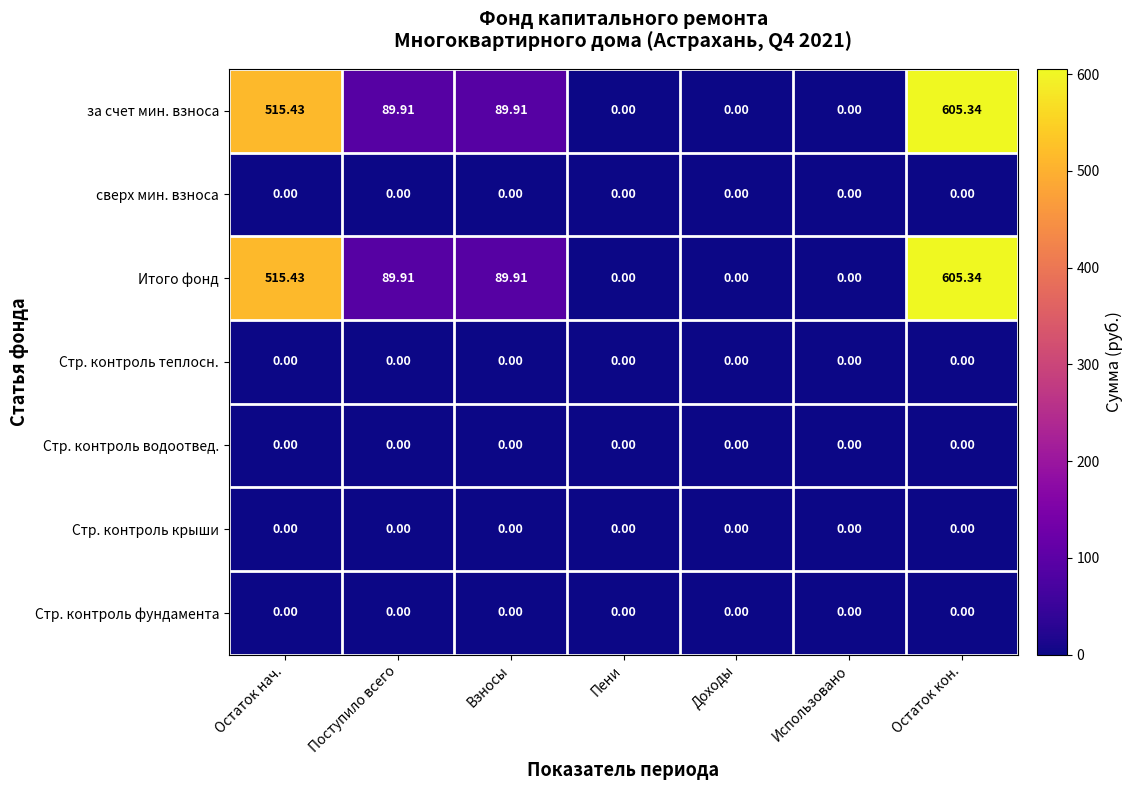

Which label corresponds to the largest value in the chart?

Остаток кон.